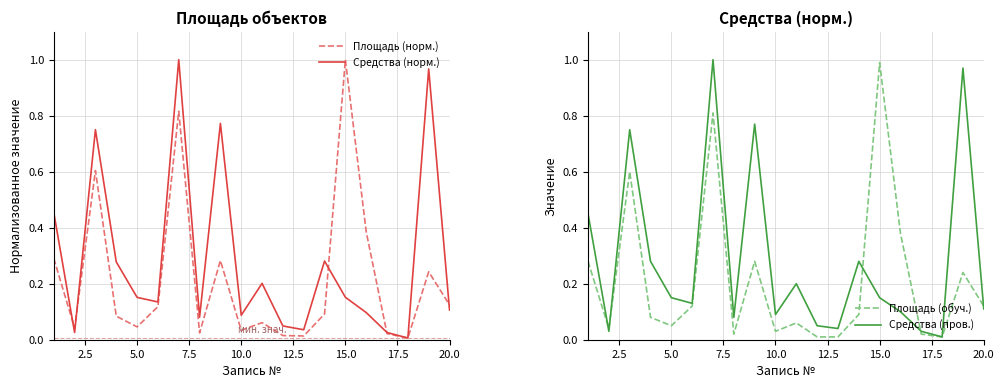

What is the difference between the maximum and minimum values in the Средства (пров.) series?

1.0